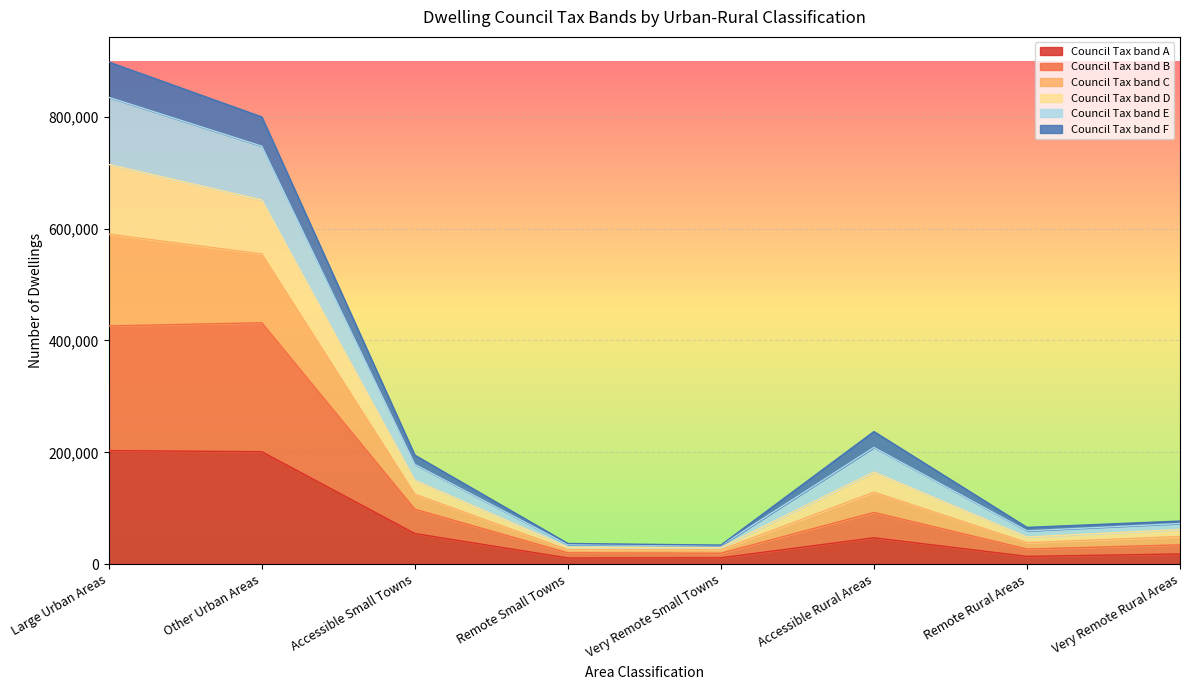

List the labels in order of Council Tax band C value, largest first.

Large Urban Areas, Other Urban Areas, Accessible Rural Areas, Accessible Small Towns, Very Remote Rural Areas, Remote Rural Areas, Remote Small Towns, Very Remote Small Towns